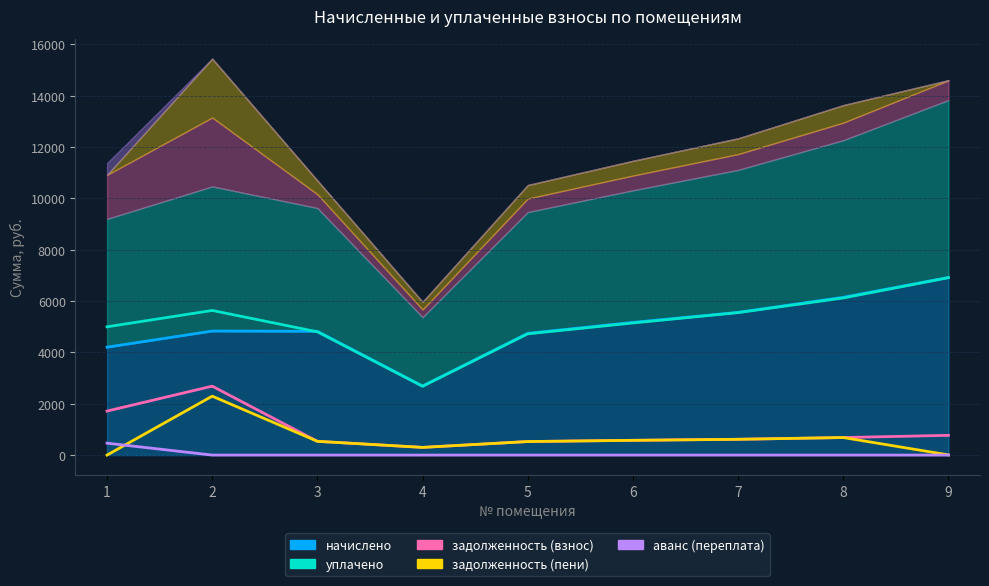

What is the value of the задолженность (пени) point at the 5th from the left?

527.1